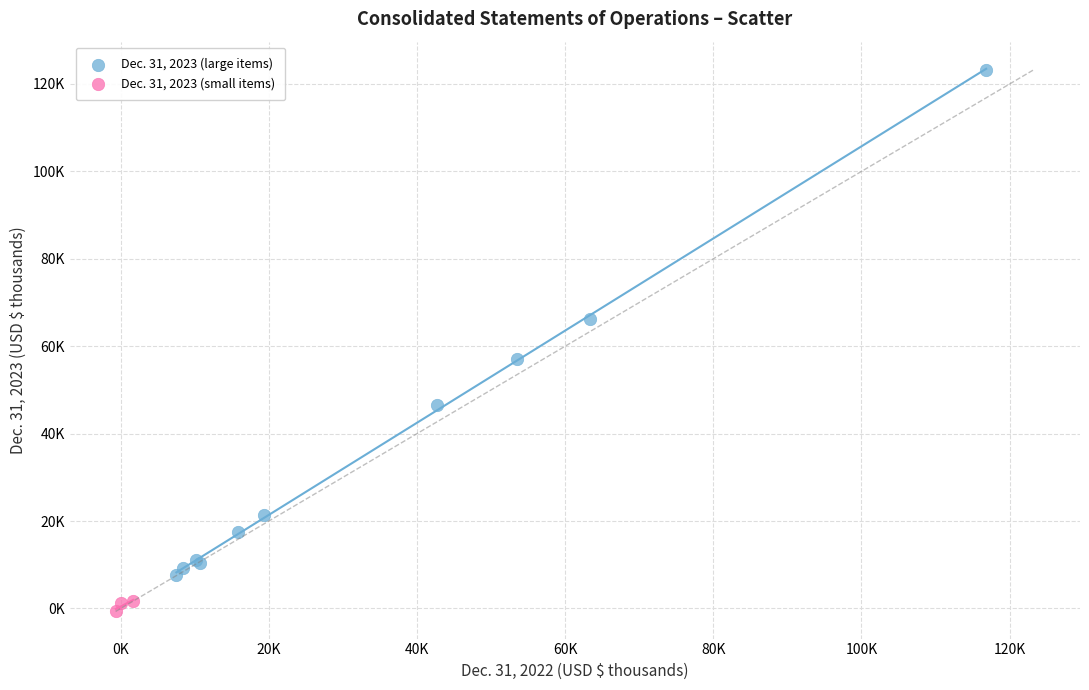

What are all the series names shown in the legend?

Dec. 31, 2023 (large items), Dec. 31, 2023 (small items)